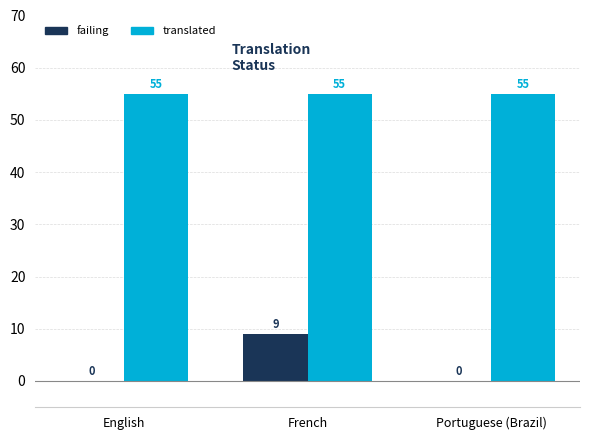

What are all the series names shown in the legend?

failing, translated